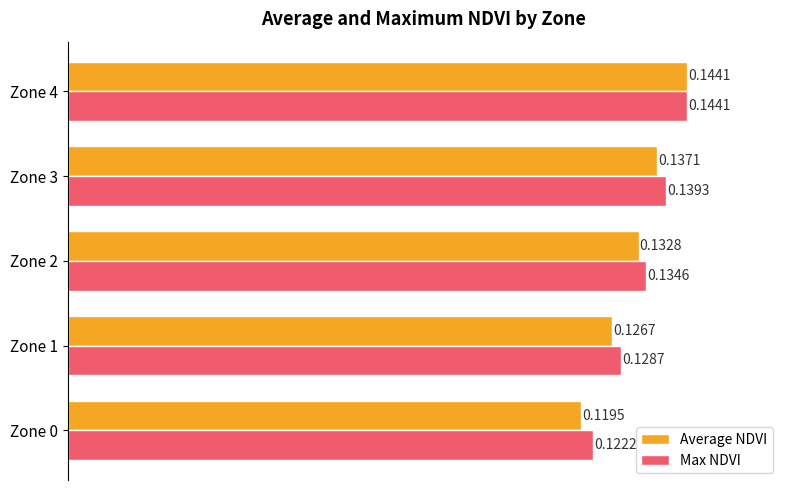

Which series has the largest total across all categories?

Max NDVI